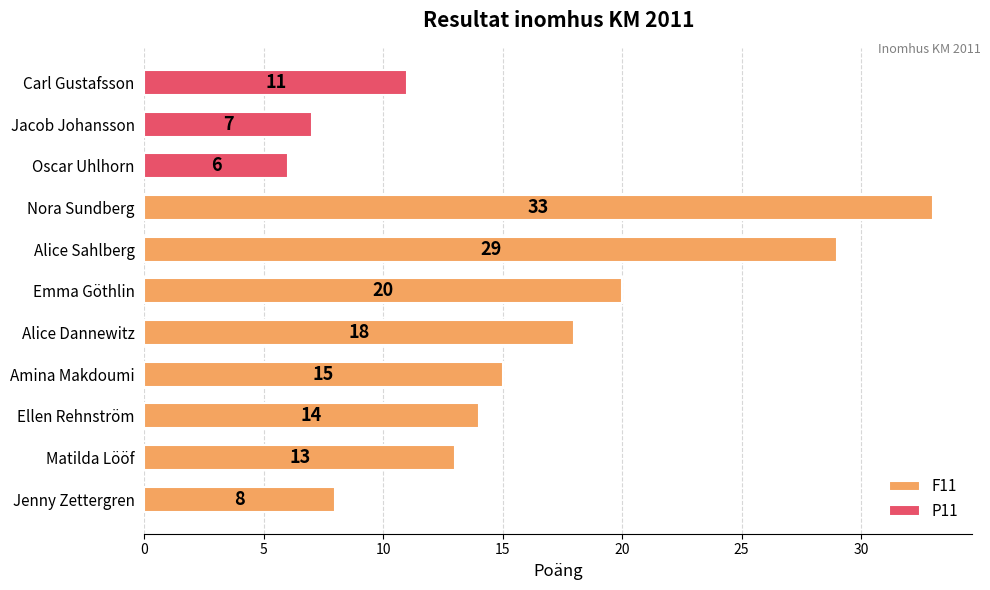

Rank the categories by F11 value from highest to lowest.

Nora Sundberg, Alice Sahlberg, Emma Göthlin, Alice Dannewitz, Amina Makdoumi, Ellen Rehnström, Matilda Lööf, Jenny Zettergren